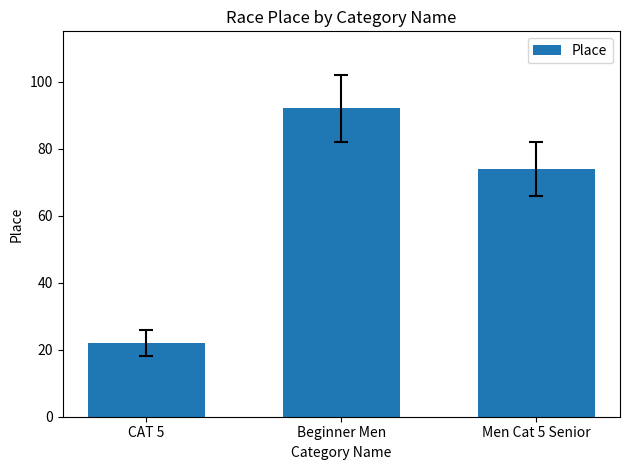

Does the chart contain stacked bars?

No